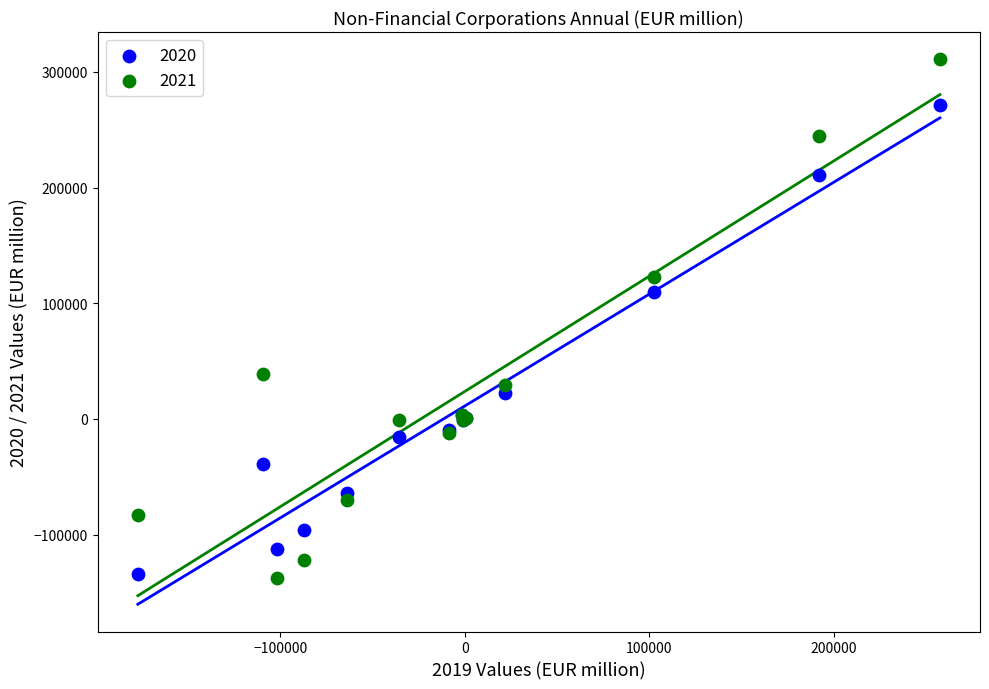

What are all the series names shown in the legend?

2020, 2021